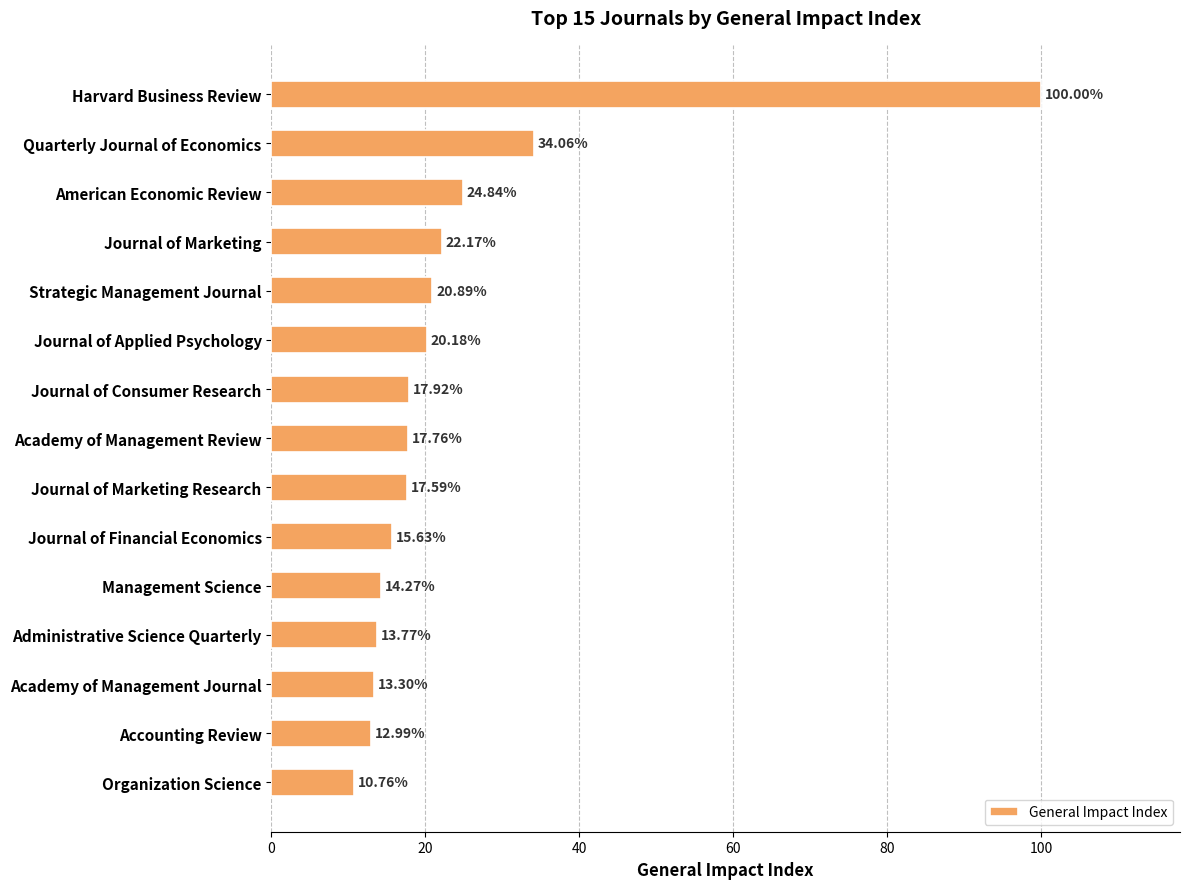

What is the average value?

23.7